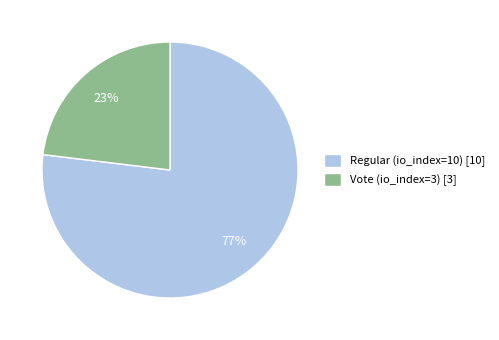

Is it true that Regular (io_index=10) is 77% of the pie?

True